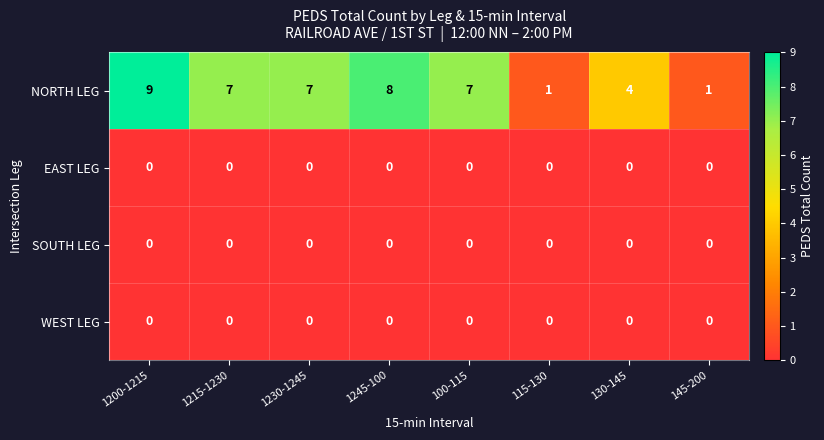

What is the spread (max minus min) of values at 1215-1230?

7